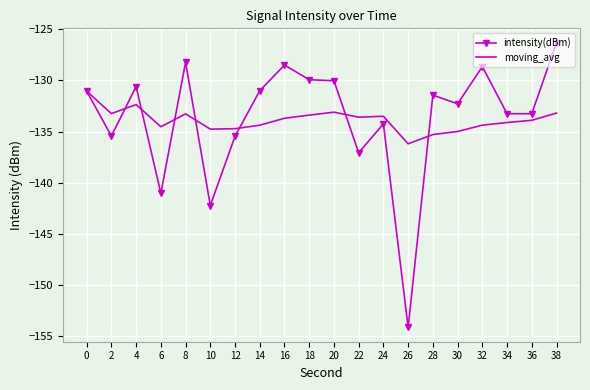

What value does the moving_avg series have at 10?

-134.8